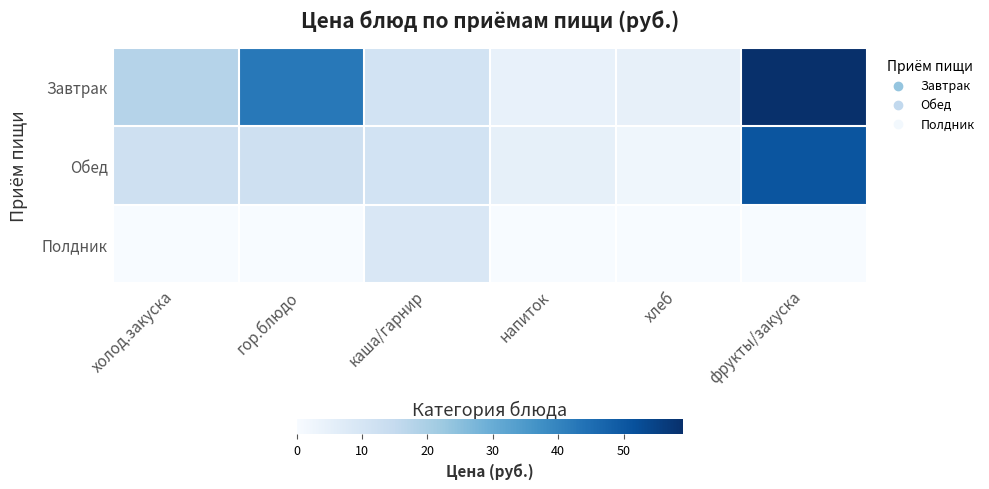

Reading left to right, list all the values displayed in this chart.

Завтрак: холод.закуска=18.0	гор.блюдо=42.7	каша/гарнир=11.0	напиток=4.5	хлеб=4.8	фрукты/закуска=59.1
Обед: холод.закуска=12.1	гор.блюдо=12.4	каша/гарнир=11.0	напиток=4.9	хлеб=2.2	фрукты/закуска=50.6
Полдник: холод.закуска=0.0	гор.блюдо=0.0	каша/гарнир=8.8	напиток=0.0	хлеб=0.0	фрукты/закуска=0.0